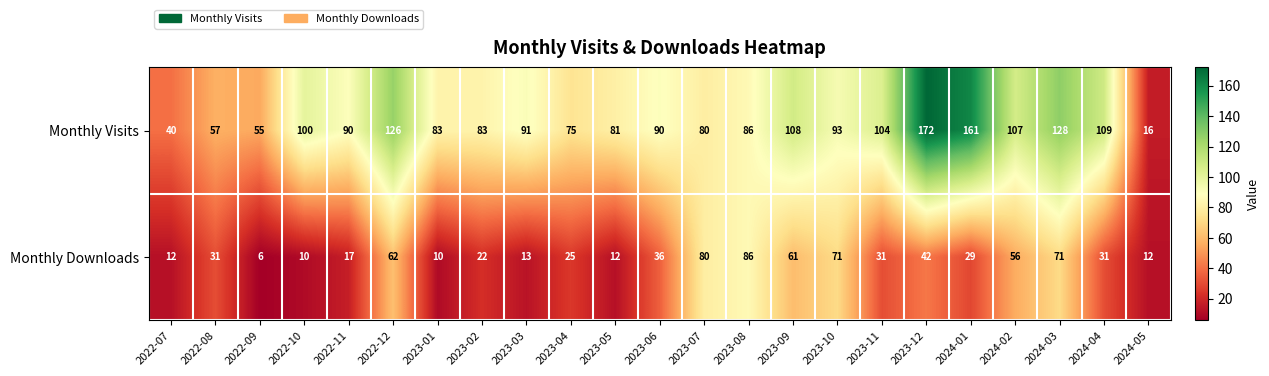

What is the sum of all Monthly Visits values?

2135